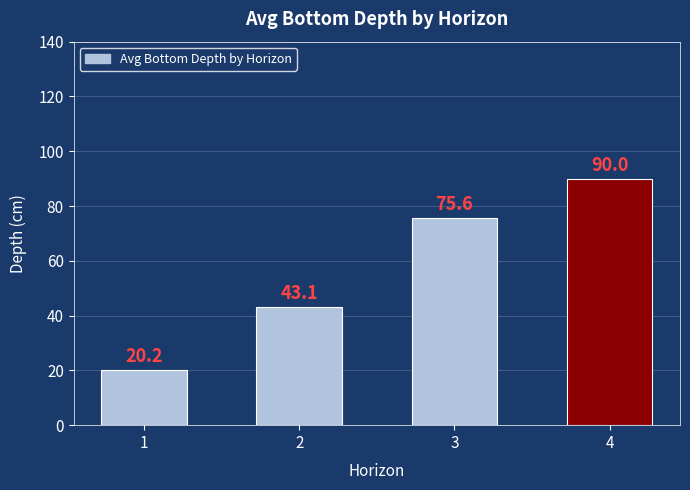

List the labels in order of value, smallest first.

1, 2, 3, 4